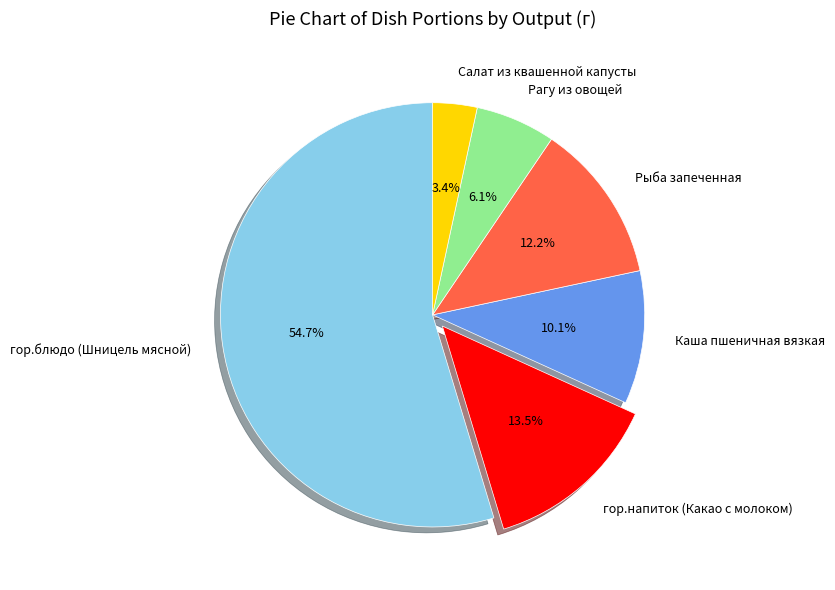

What portion of the pie excludes Каша пшеничная вязкая?

89.9%